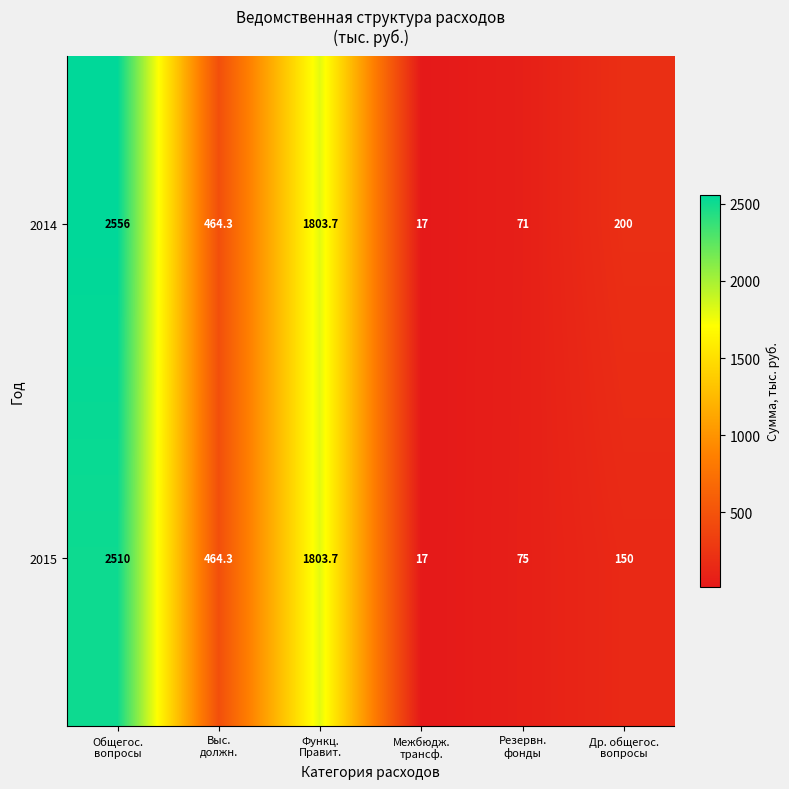

What is the highest value of the 2015 series?

2510.0